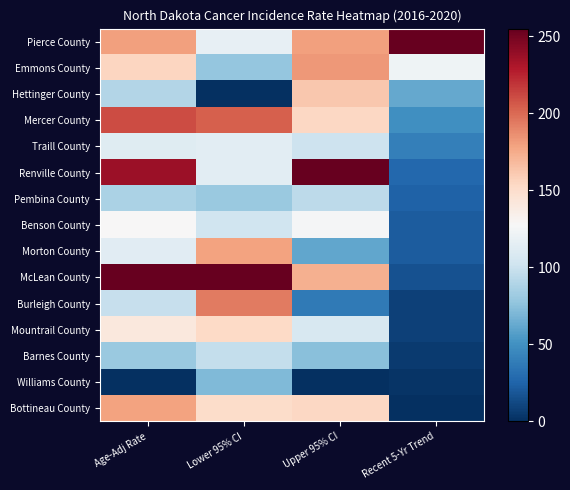

What is the maximum value shown in the chart?

255.0